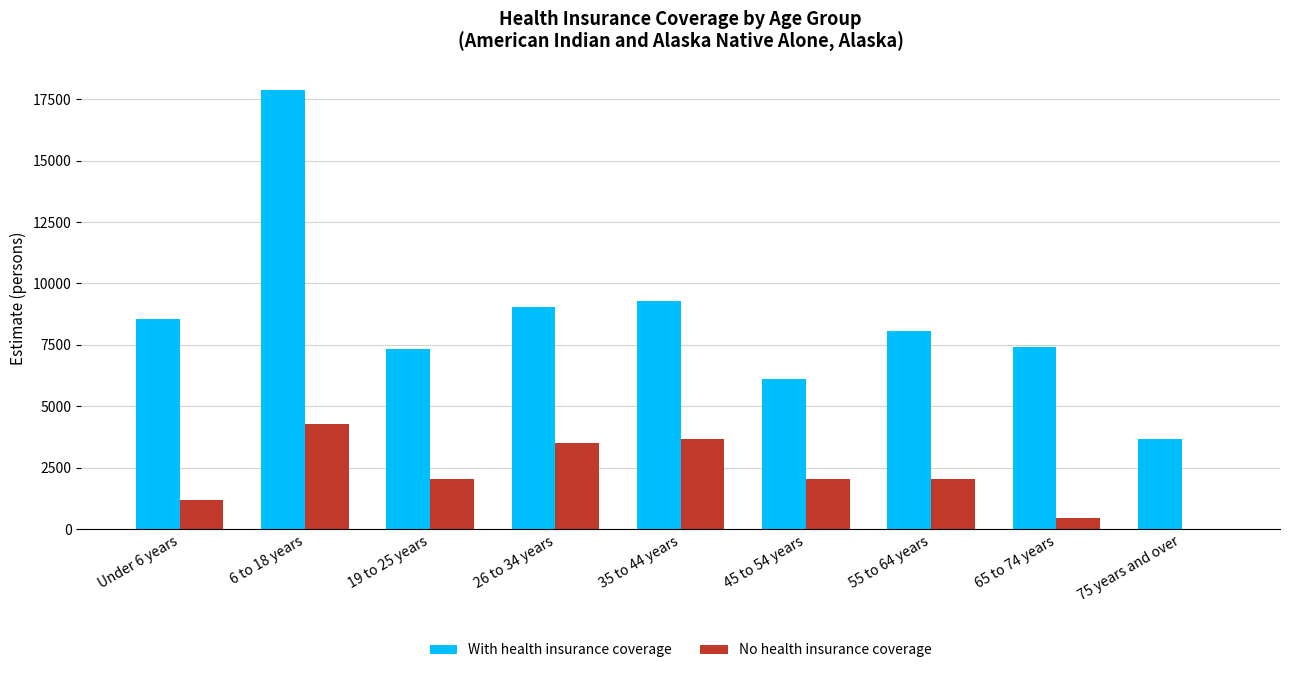

The value of No health insurance coverage at 75 years and over is 0. True or false?

True